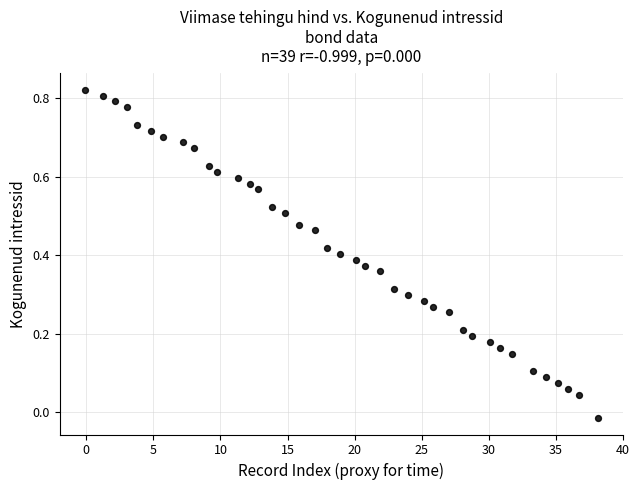

What is the range of X values (max minus min)?

38.2